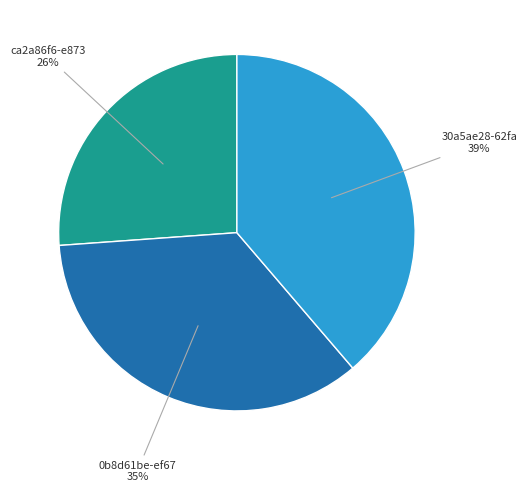

Rank the categories by value from highest to lowest.

30a5ae28-62fa, 0b8d61be-ef67, ca2a86f6-e873